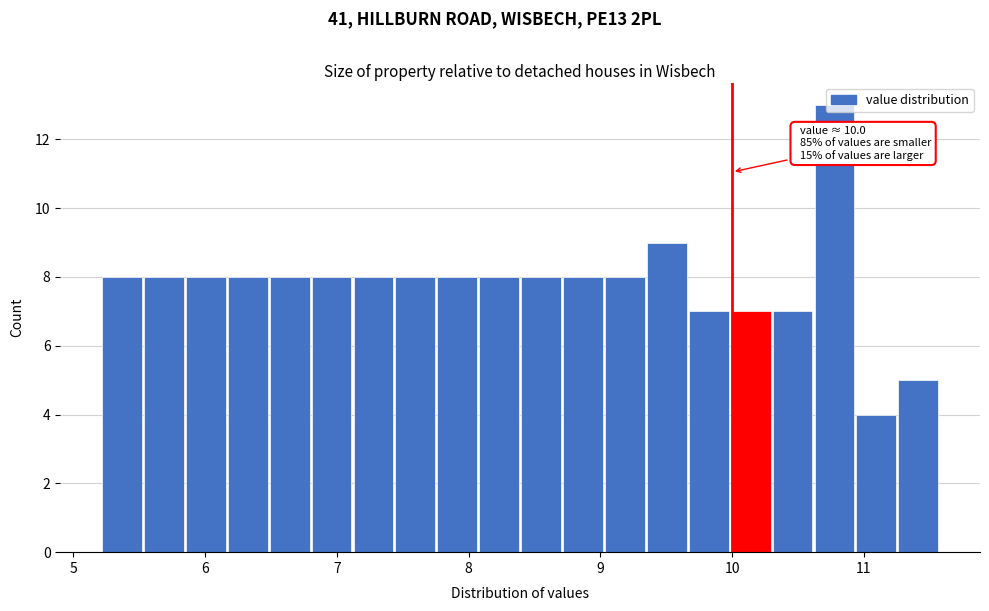

Around what value on the x-axis is the tallest bar? Give the approximate position of its centre, as read against the axis.

10.8